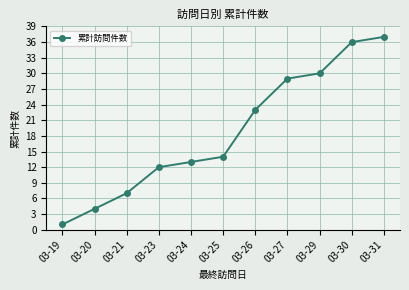

Which has a higher value, 03-21 or 03-19?

03-21